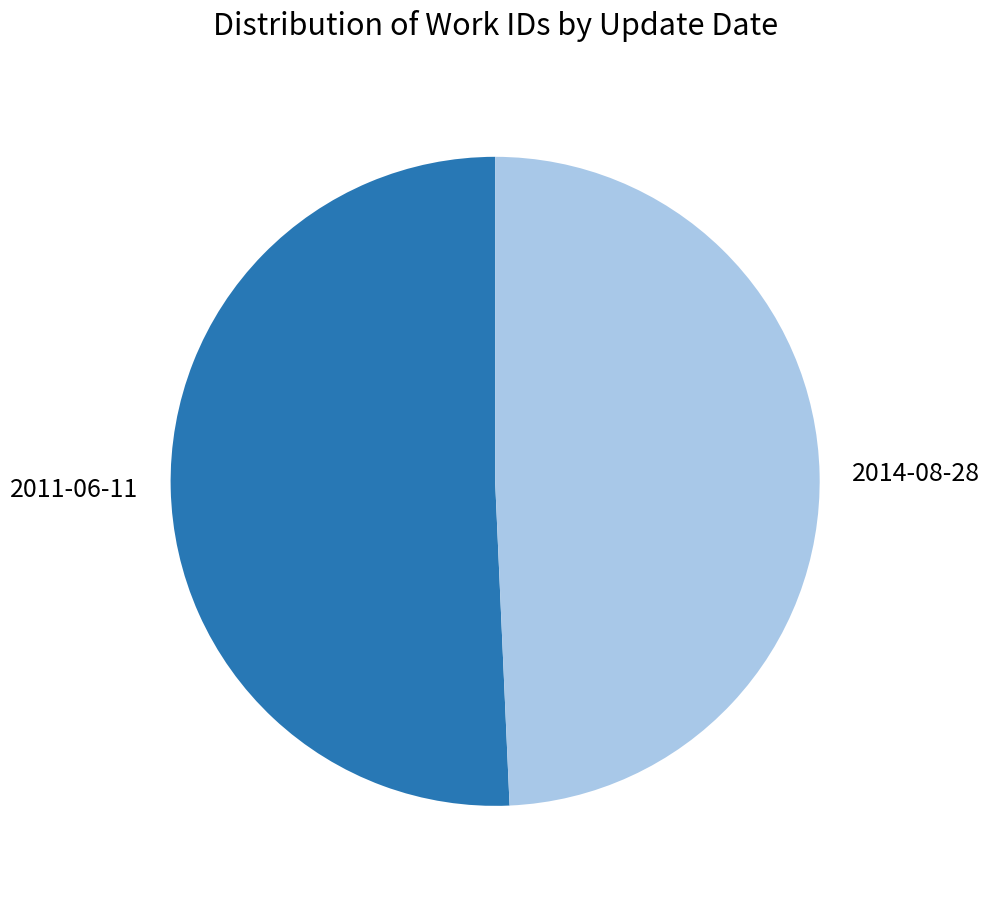

Between 2011-06-11 and 2014-08-28, which is larger?

2011-06-11